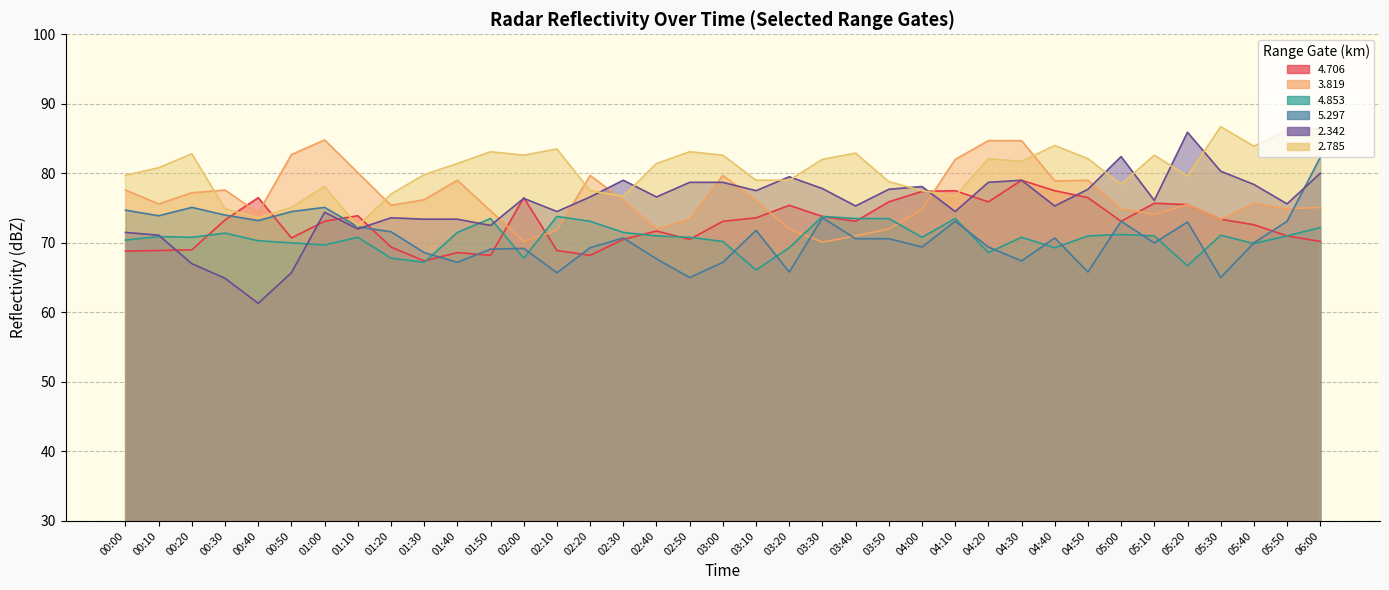

What is the minimum value shown in the chart?

61.3